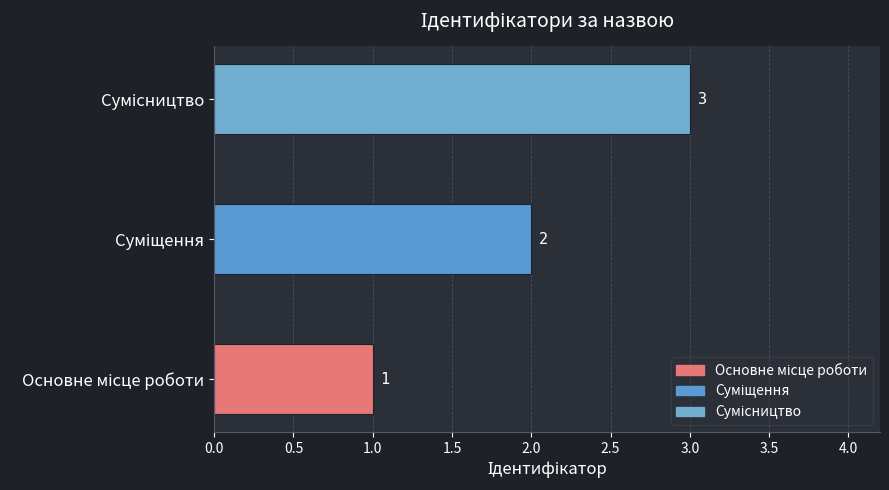

Count the values in the range 1 to 3.

3